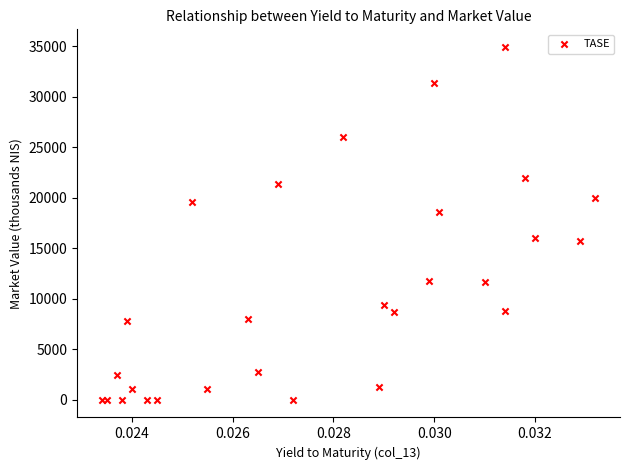

What Y value in the scatter plot is closest to 17472?

18551.7